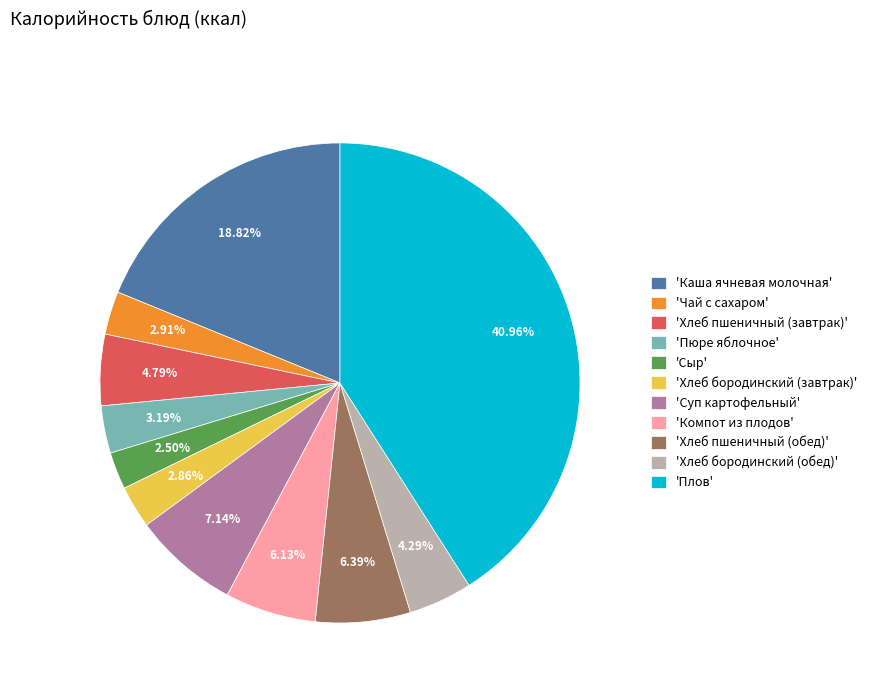

Do 'Плов' and 'Каша ячневая молочная' together represent more than half of the pie?

Yes